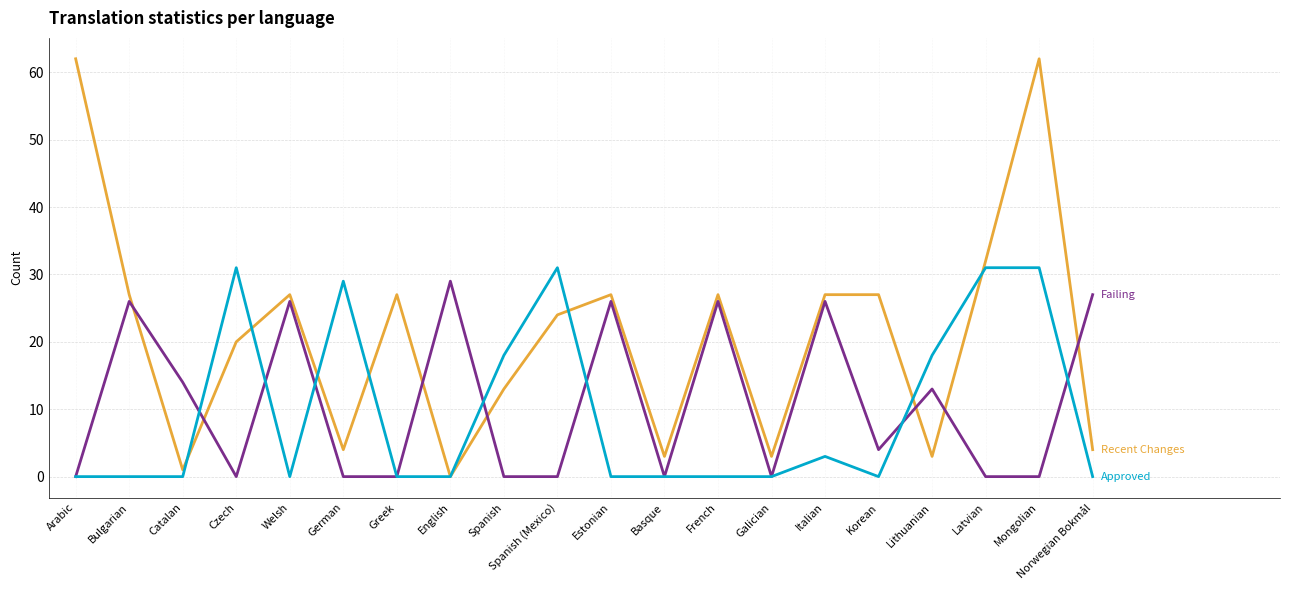

What is the difference between the highest and lowest values at Lithuanian?

15